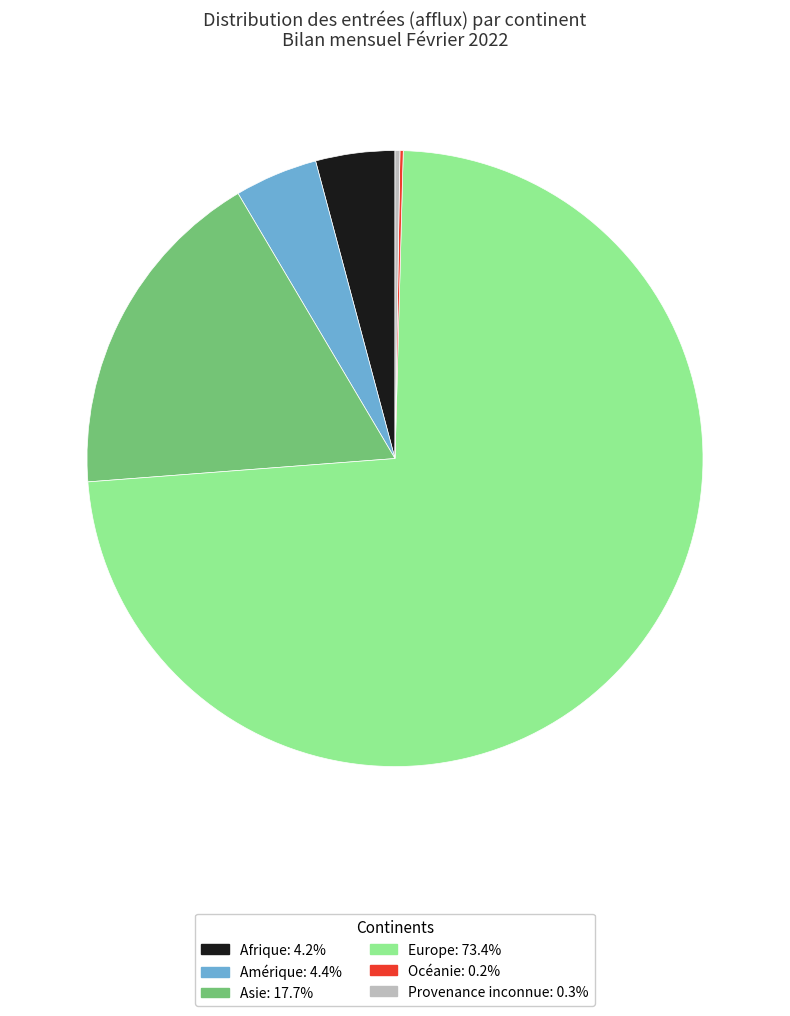

Is Afrique: 4.2% the majority of the pie?

No